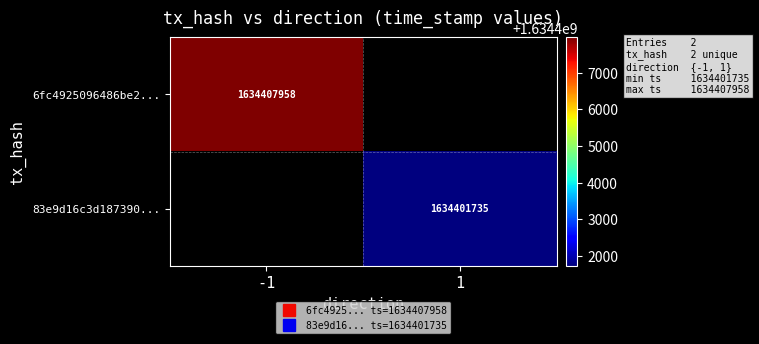

At -1, list the series in order from smallest to largest.

6fc4925096486be2..., 83e9d16c3d187390...